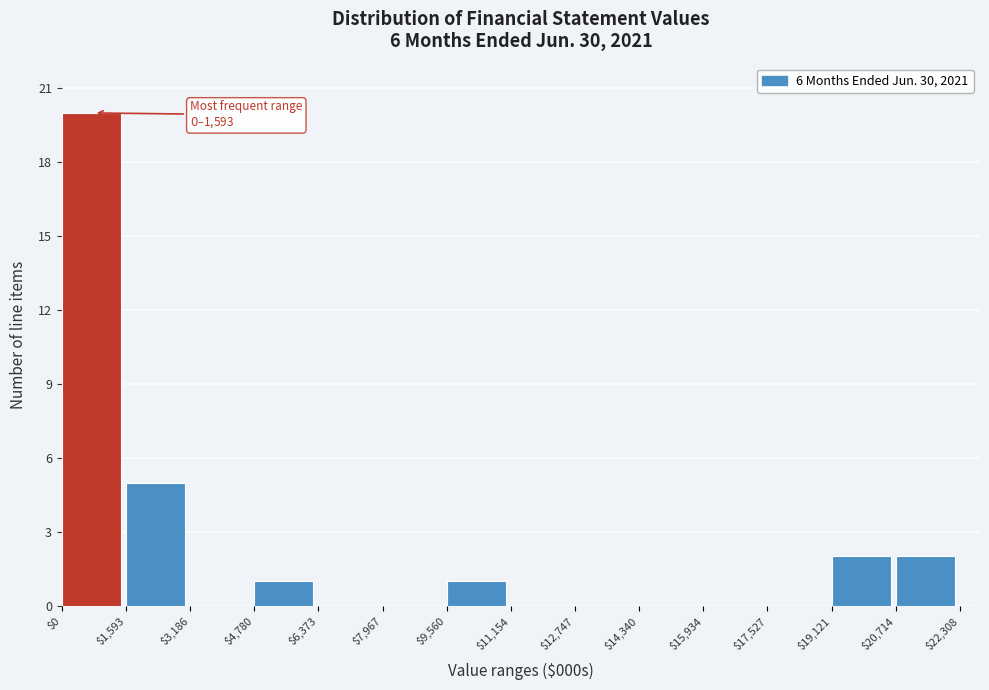

Which range on the x-axis has the tallest bar?

$0 to $1,593